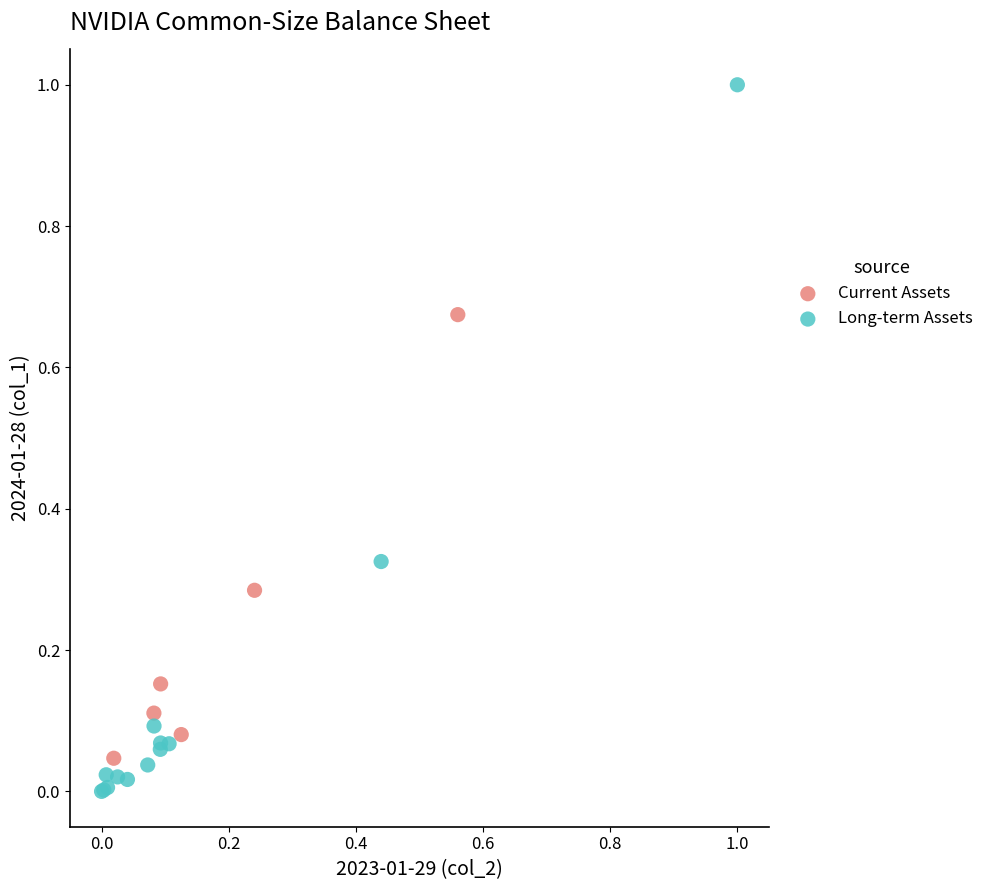

Which series reaches the minimum Y coordinate?

Long-term Assets